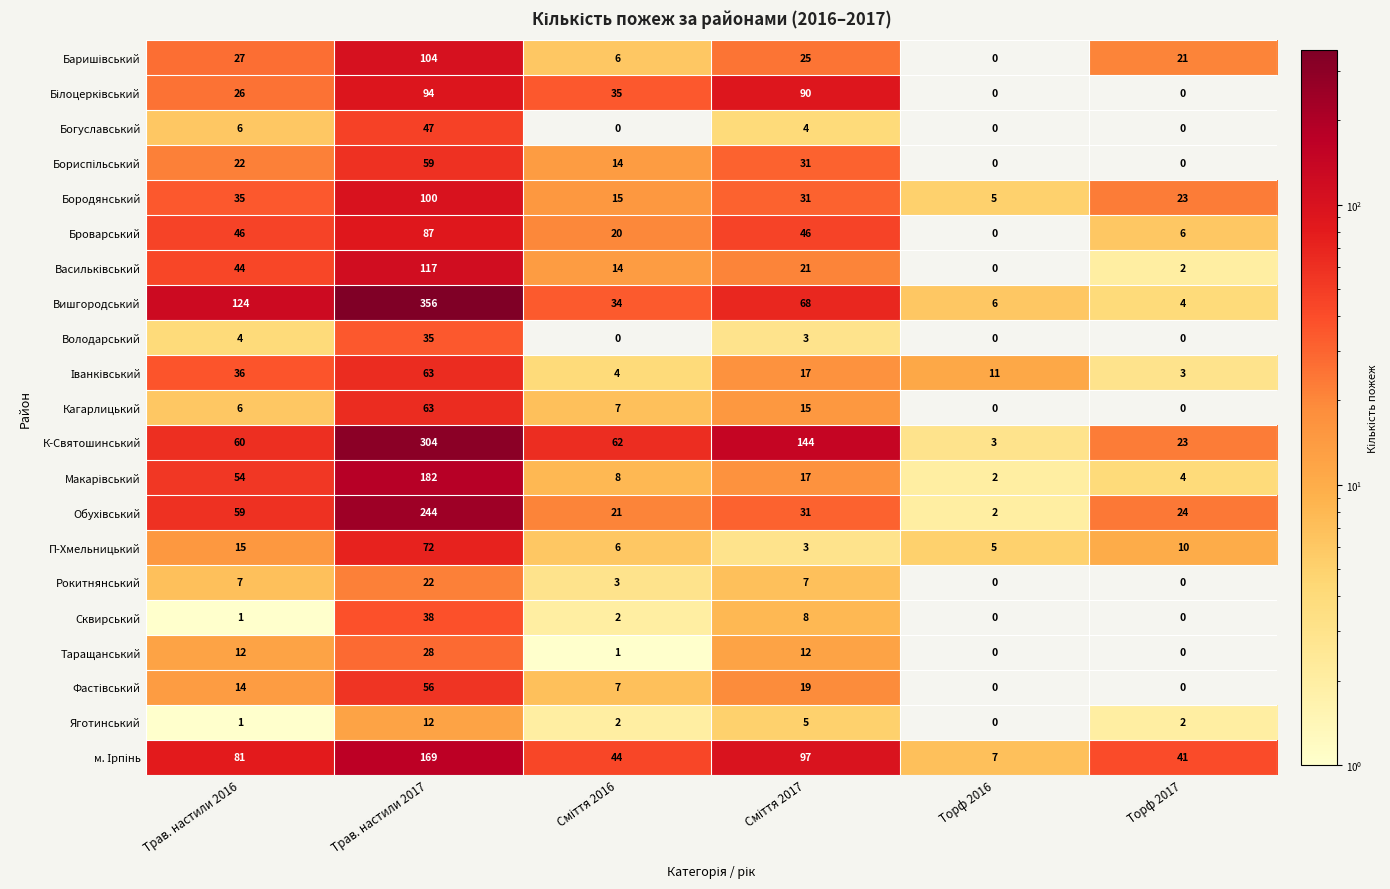

True or false: Вишгородський has a value of 3 at Торф 2017.

False